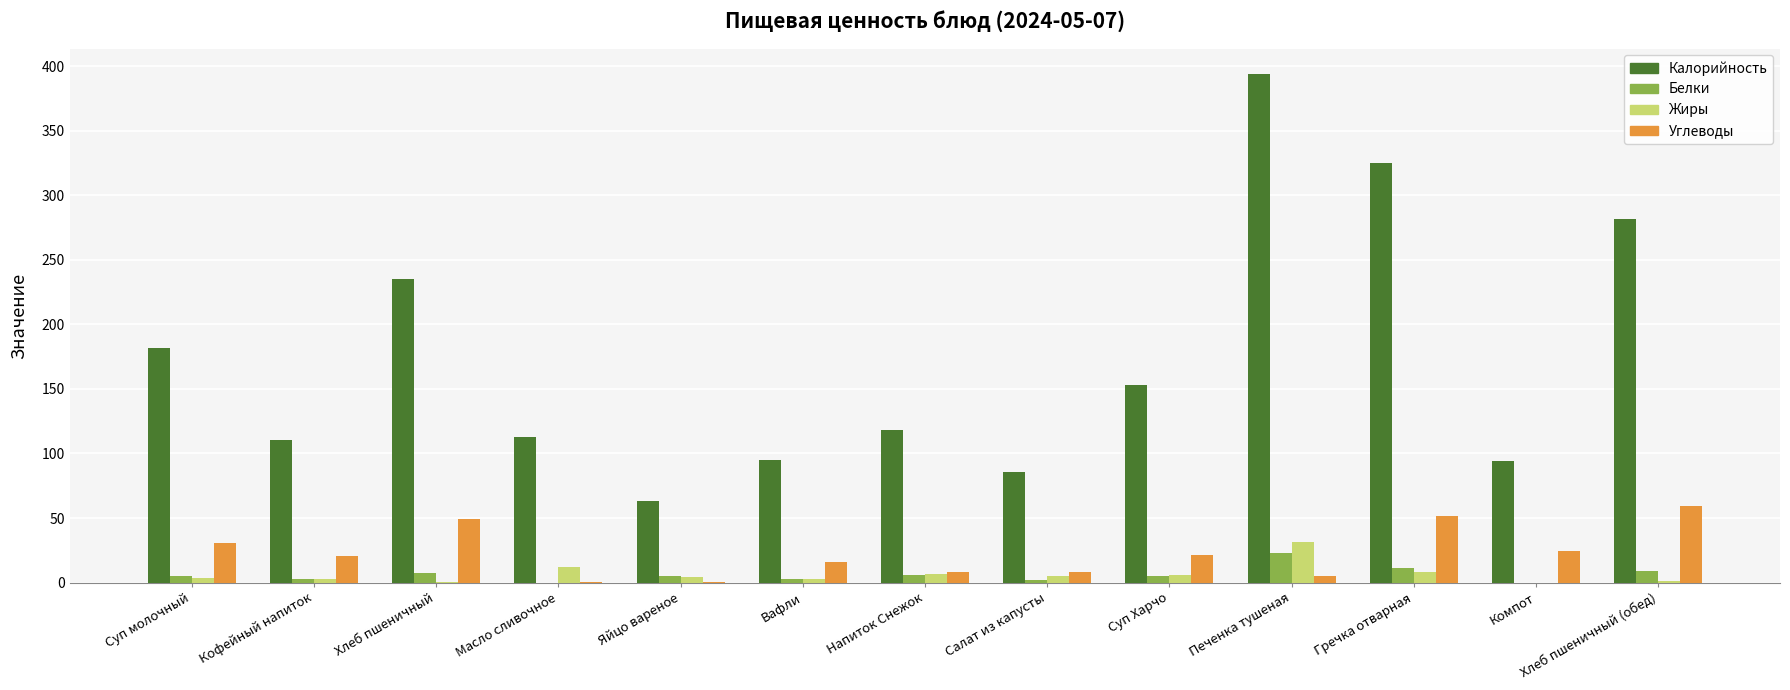

Is the value of Калорийность at Напиток Снежок greater than the value of Жиры at Напиток Снежок?

Yes